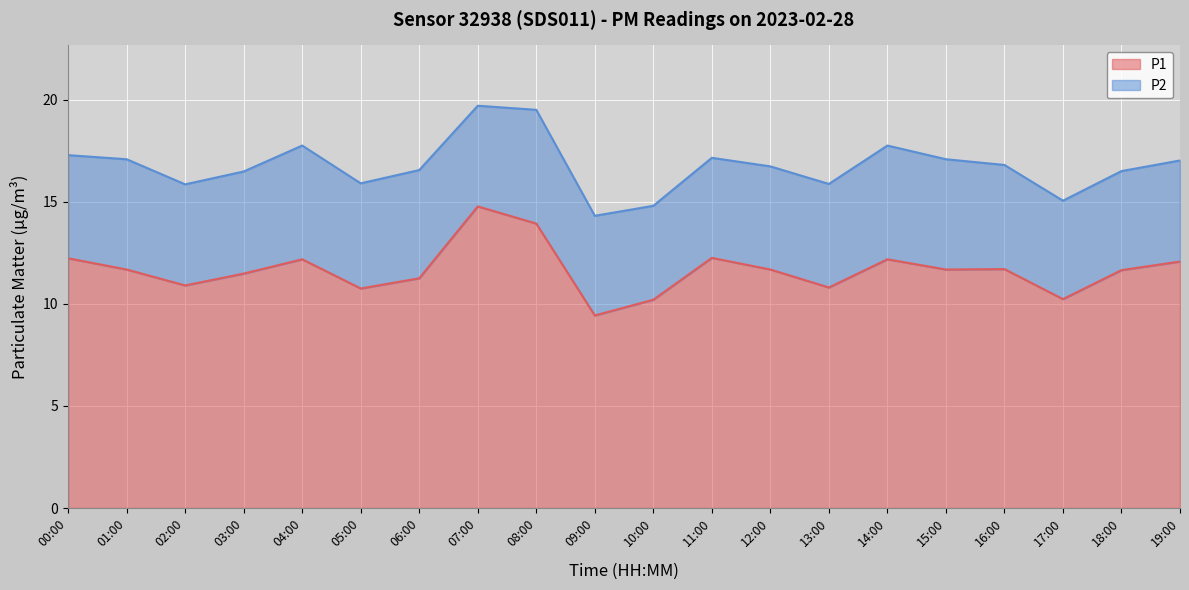

Count the number of categories in the chart.

20